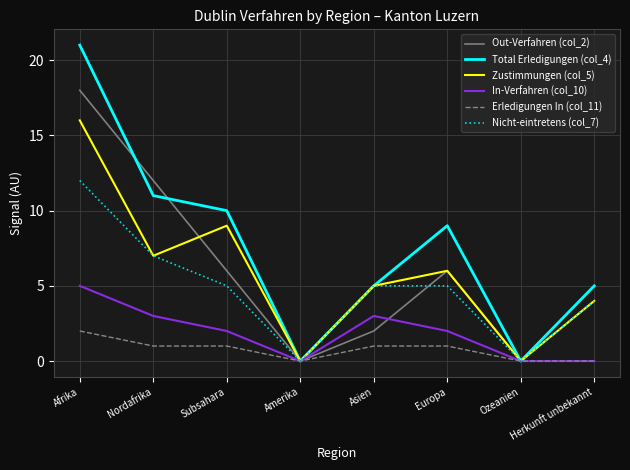

What is the sum of all Zustimmungen (col_5) values?

47